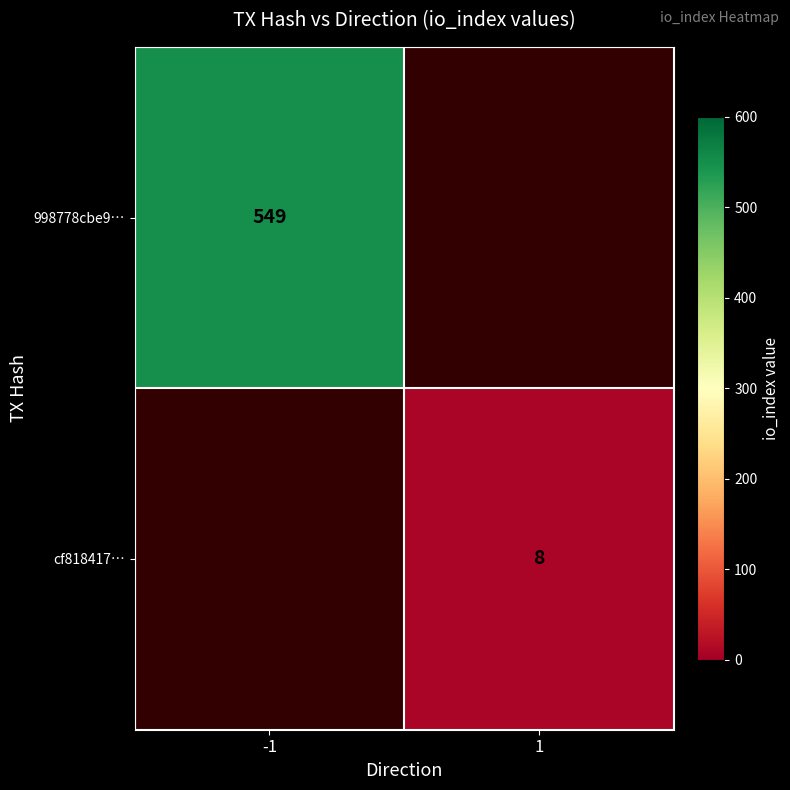

The value of 998778cbe9… at -1 is 214. True or false?

False